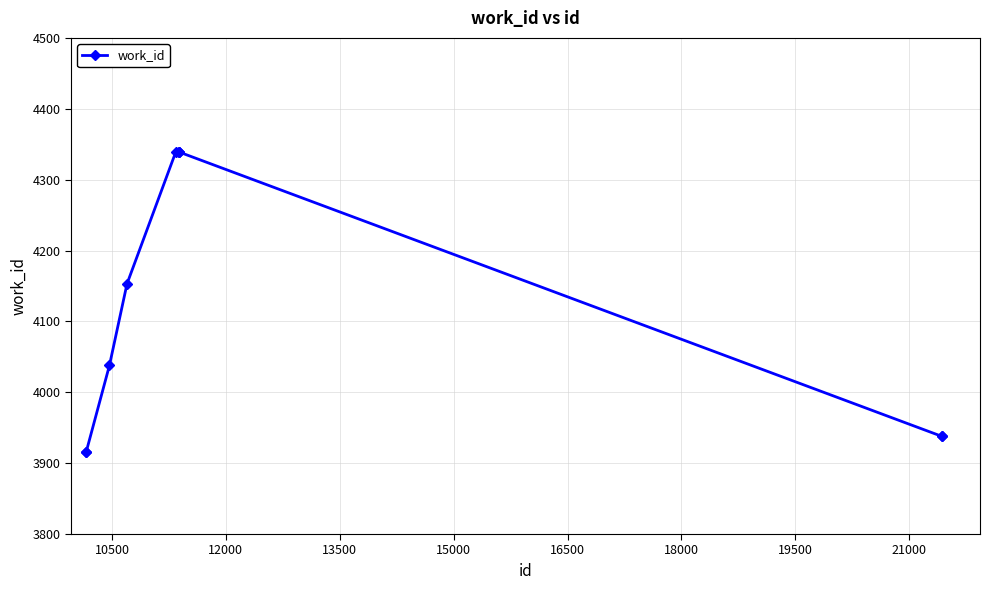

What is the maximum value shown in the chart?

4339